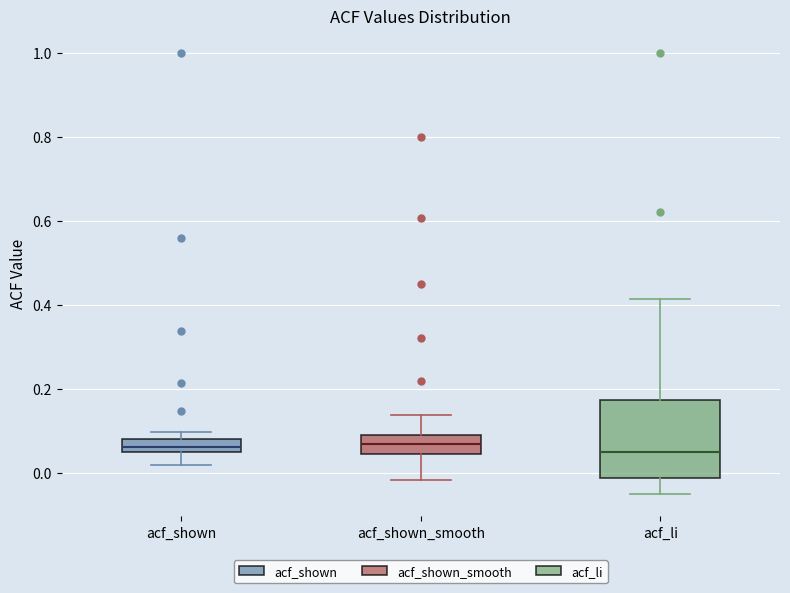

Where is the lower edge of the box for acf_shown_smooth on the y-axis? The values are not printed on the chart, so give them approximately, as read against the axis.

0.04